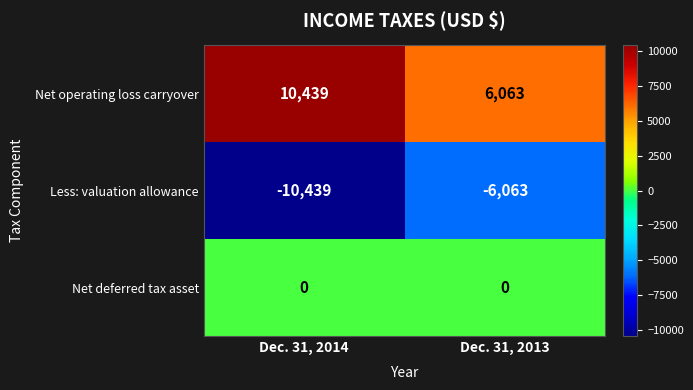

At Dec. 31, 2014, list the series in order from smallest to largest.

Less: valuation allowance, Net deferred tax asset, Net operating loss carryover